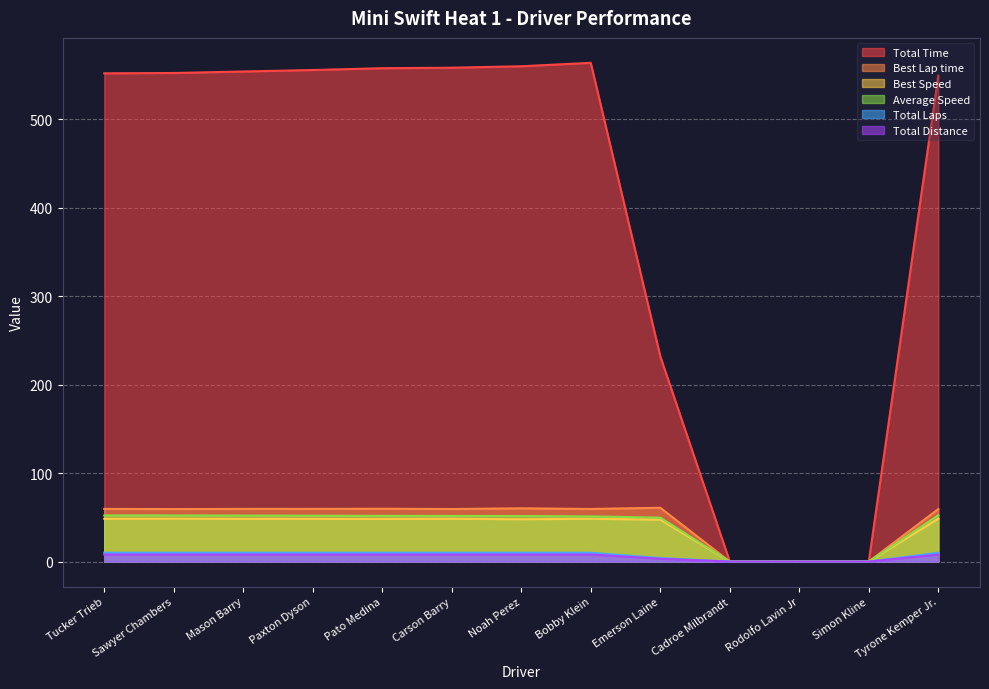

Which series changed the most between Mason Barry and Cadroe Milbrandt?

Total Time